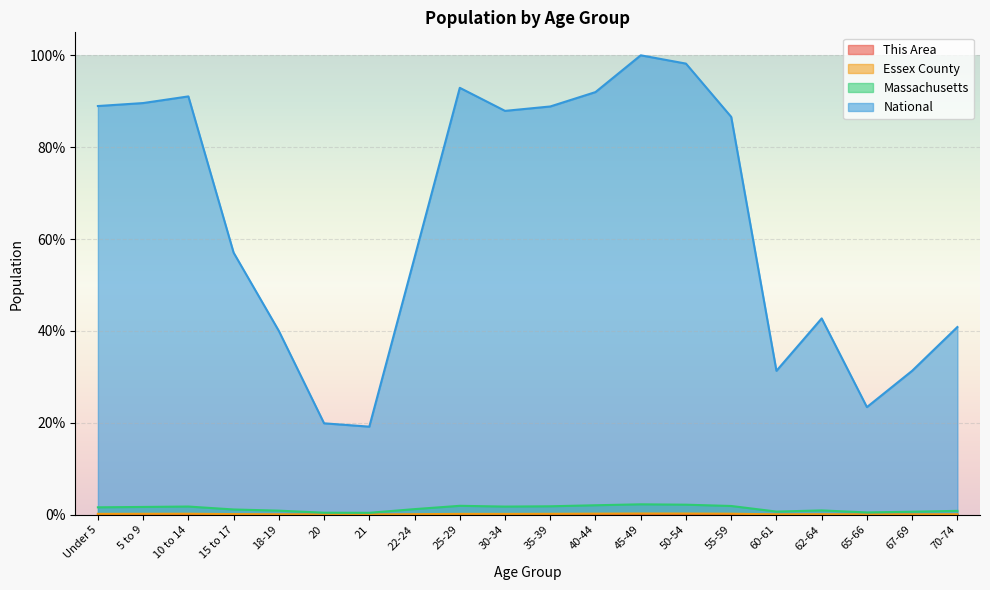

What is the label of the 13th point from the right?

22-24